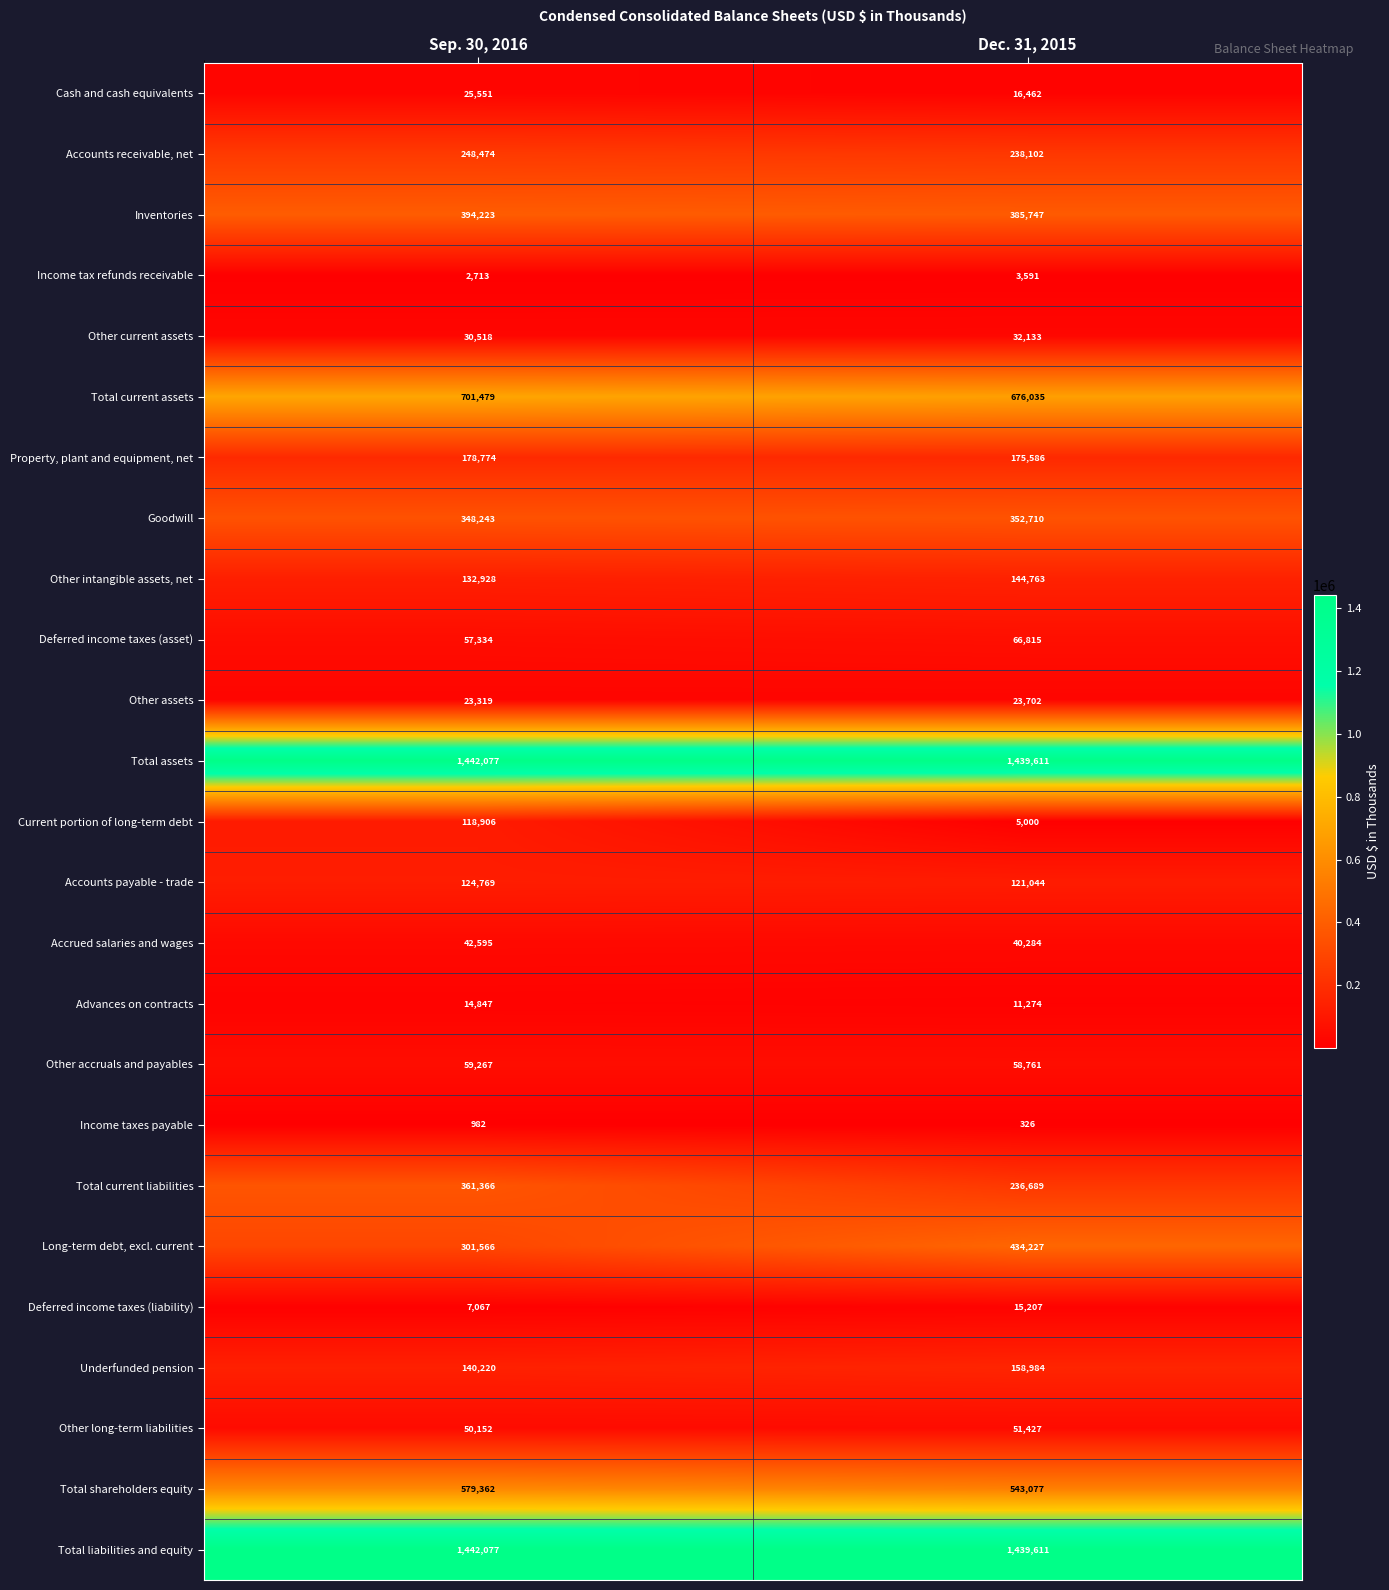

What is the total value across all series at Dec. 31, 2015?

6671168